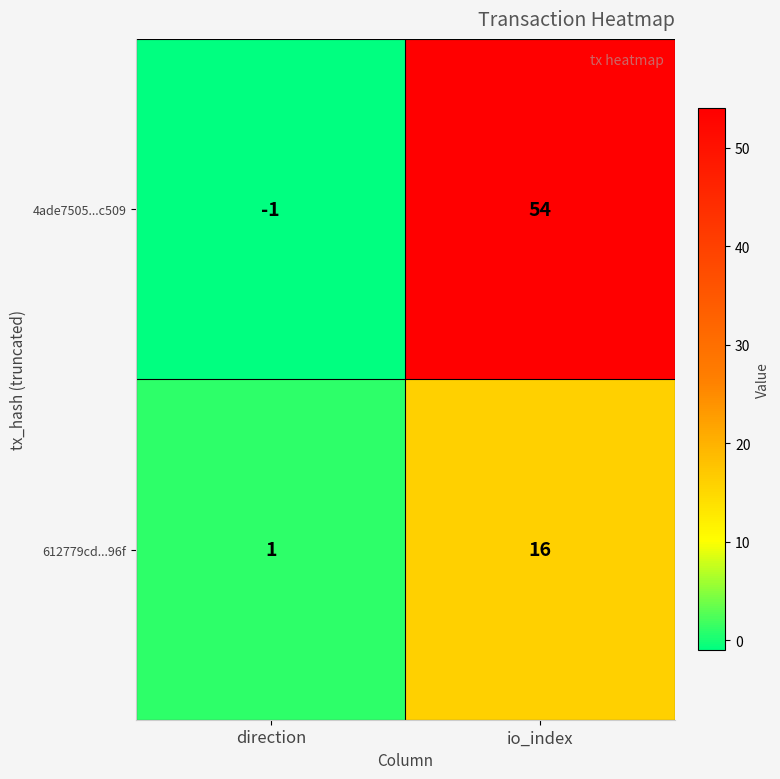

The 612779cd...96f series shows 9 at io_index. True or false?

False